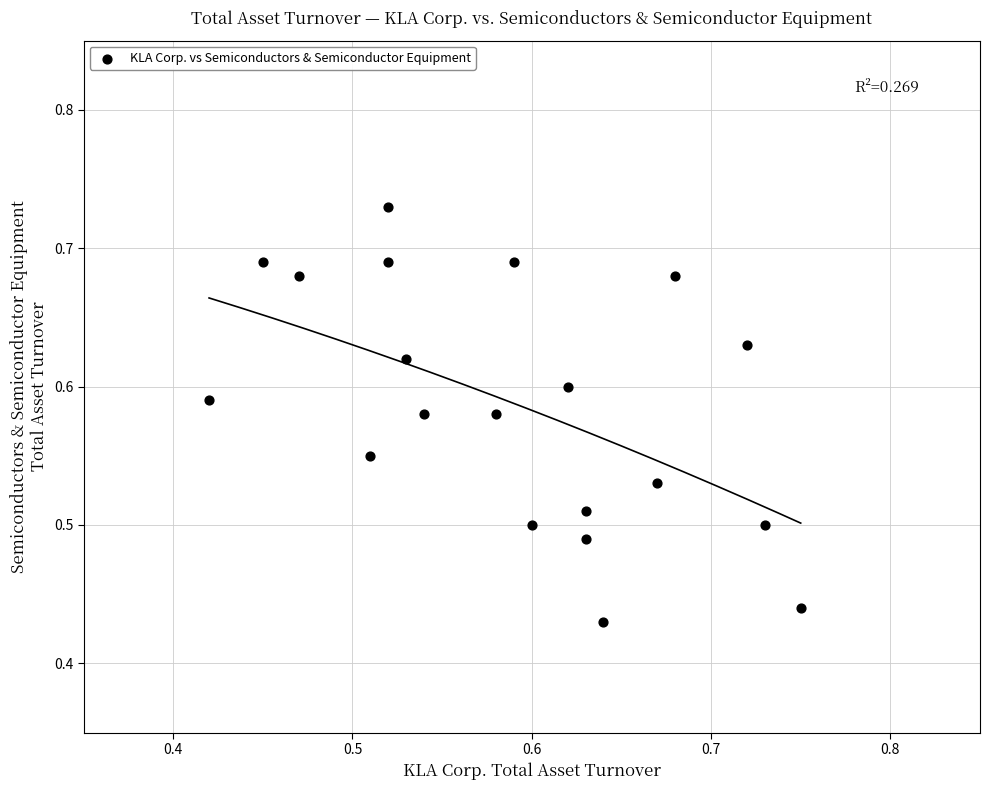

What is the range of Y values (max minus min)?

0.3